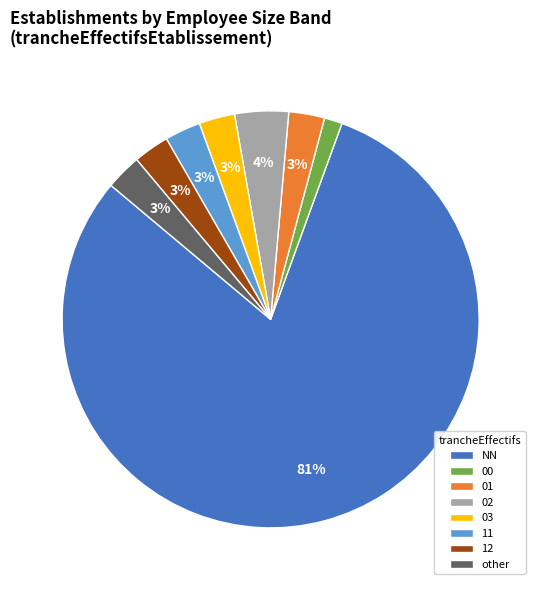

What is the smallest slice in the pie chart?

00